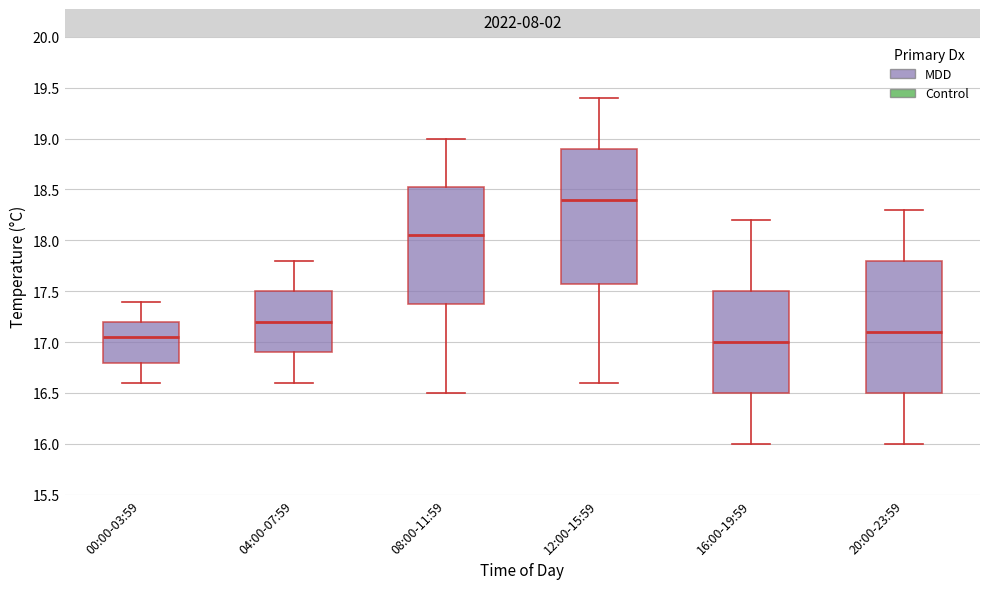

Which box has the lowest median line?

16:00-19:59